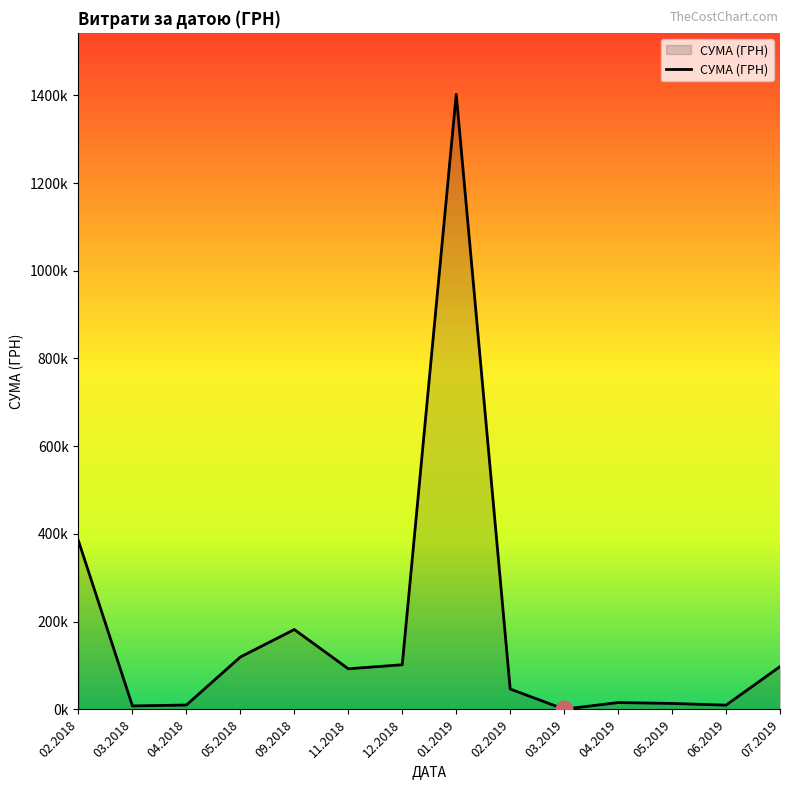

What is the value of the 6th point from the left?

92641.8